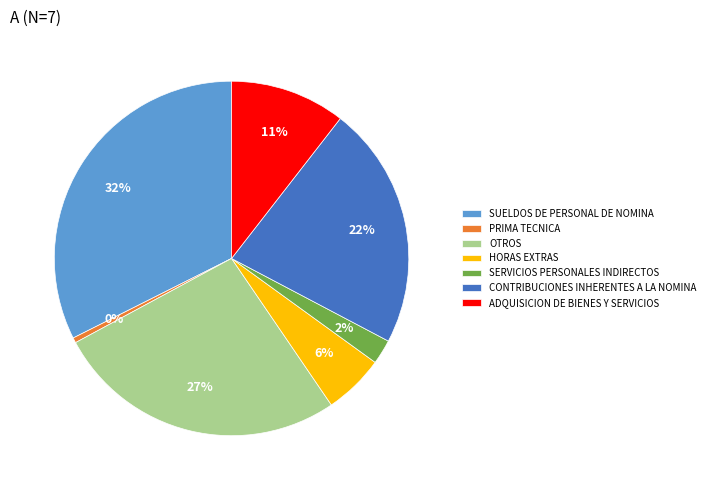

How many slices are in this pie chart?

7